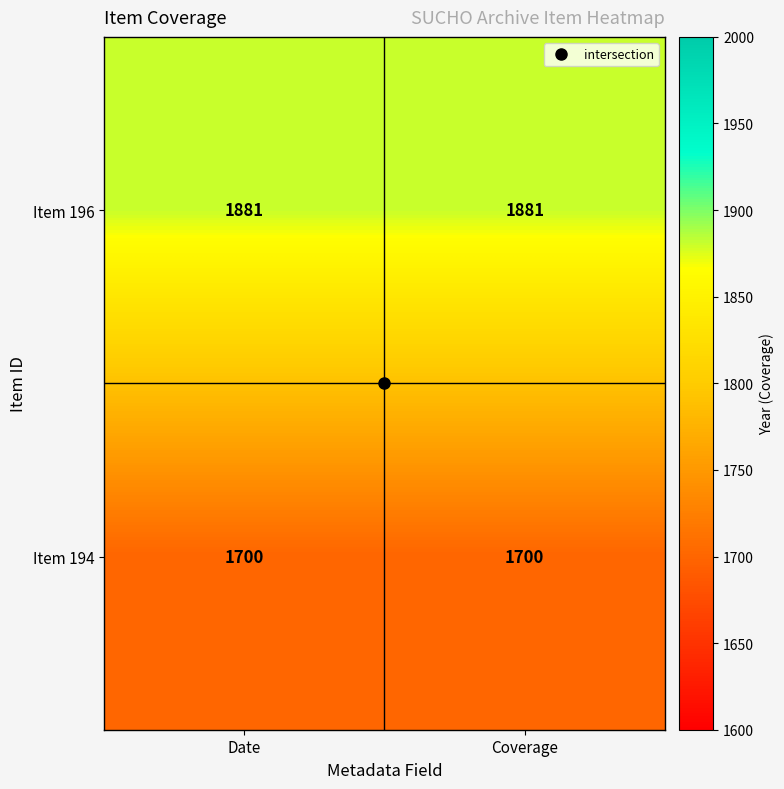

True or false: Item 196 has a value of 1881 at Date.

True